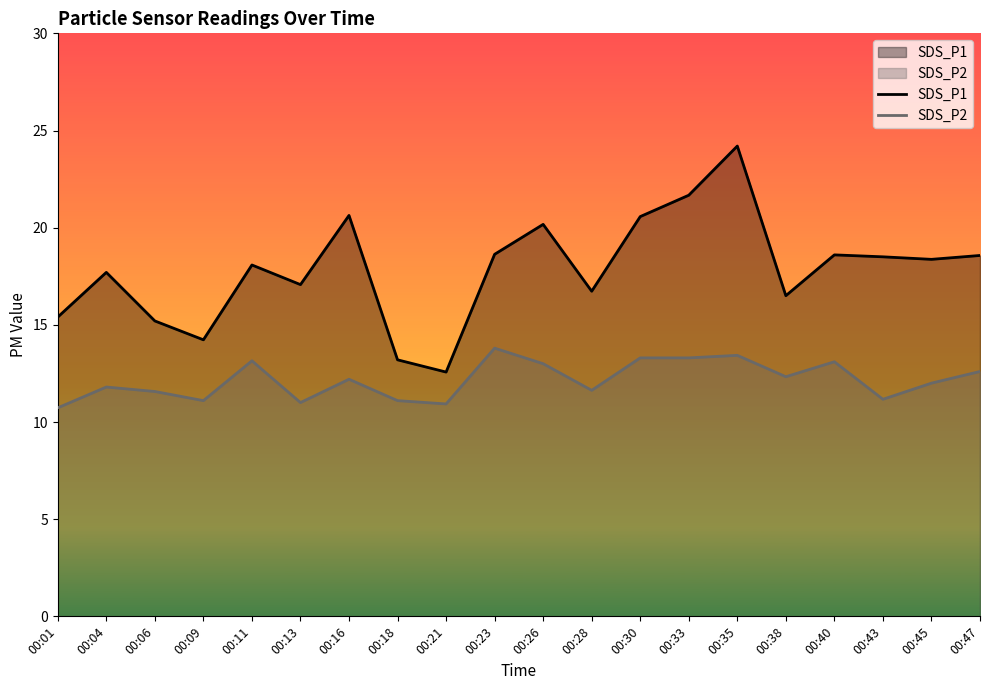

List the series in order of their overall mean, lowest first.

SDS_P2, SDS_P1